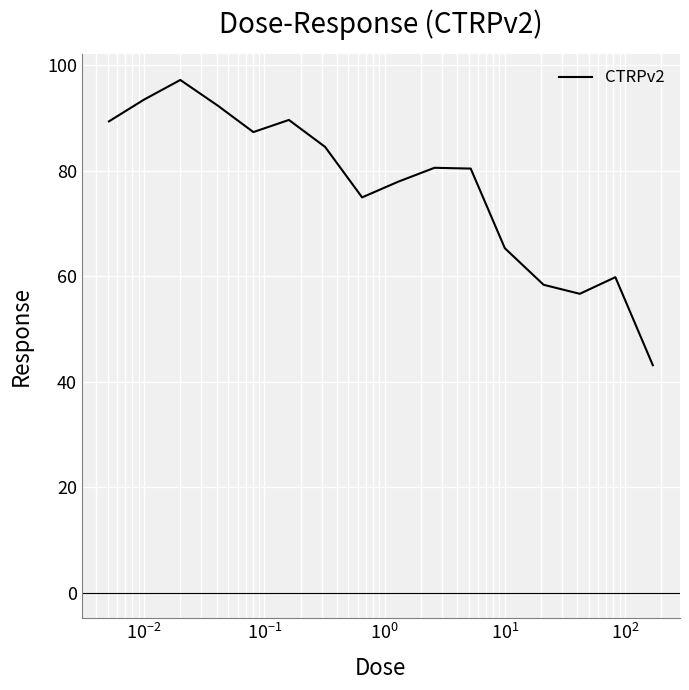

What is the minimum value shown in the chart?

43.1